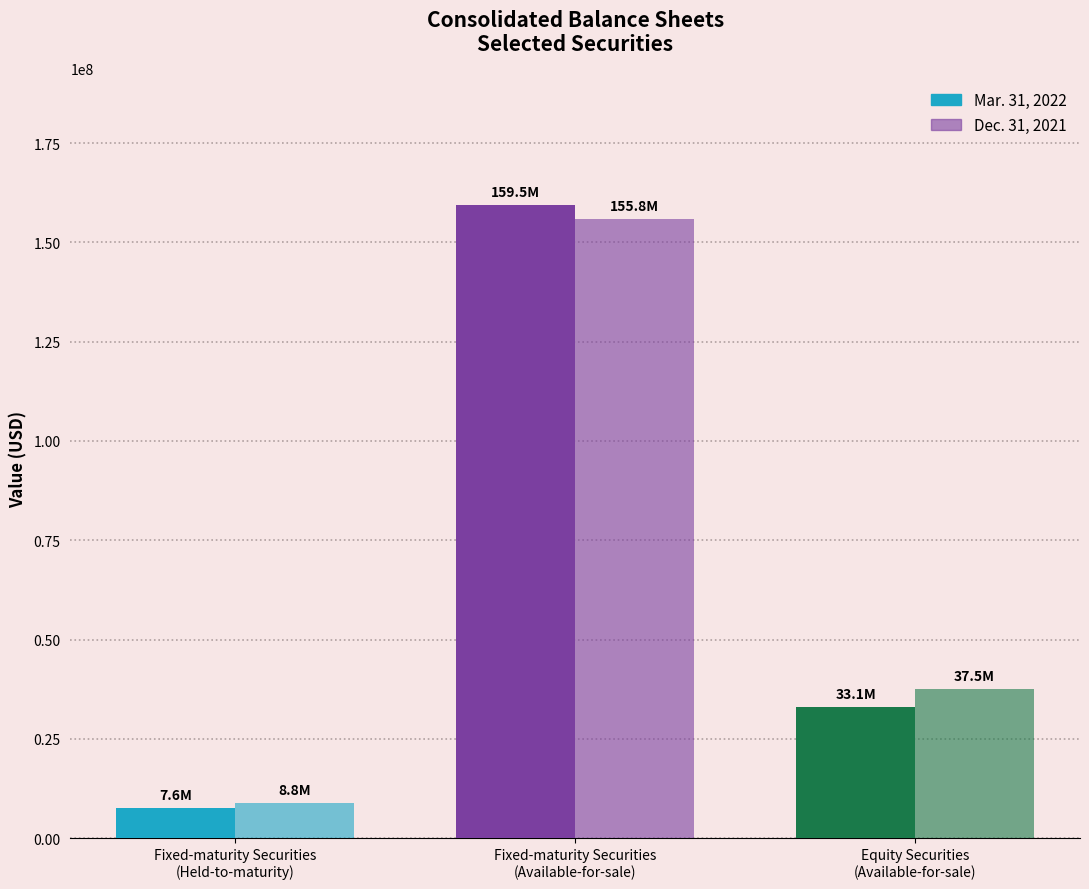

Rank the series by their maximum value, from lowest to highest.

Dec. 31, 2021, Mar. 31, 2022